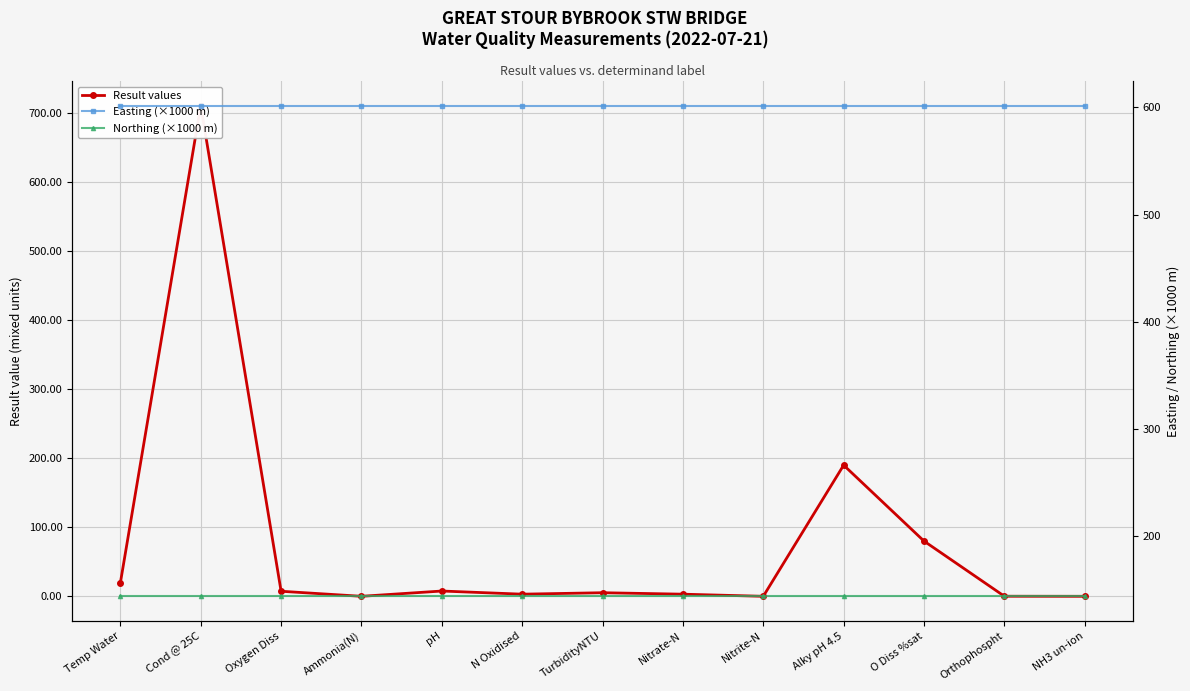

What is the total value across all series at NH3 un-ion?

745.5